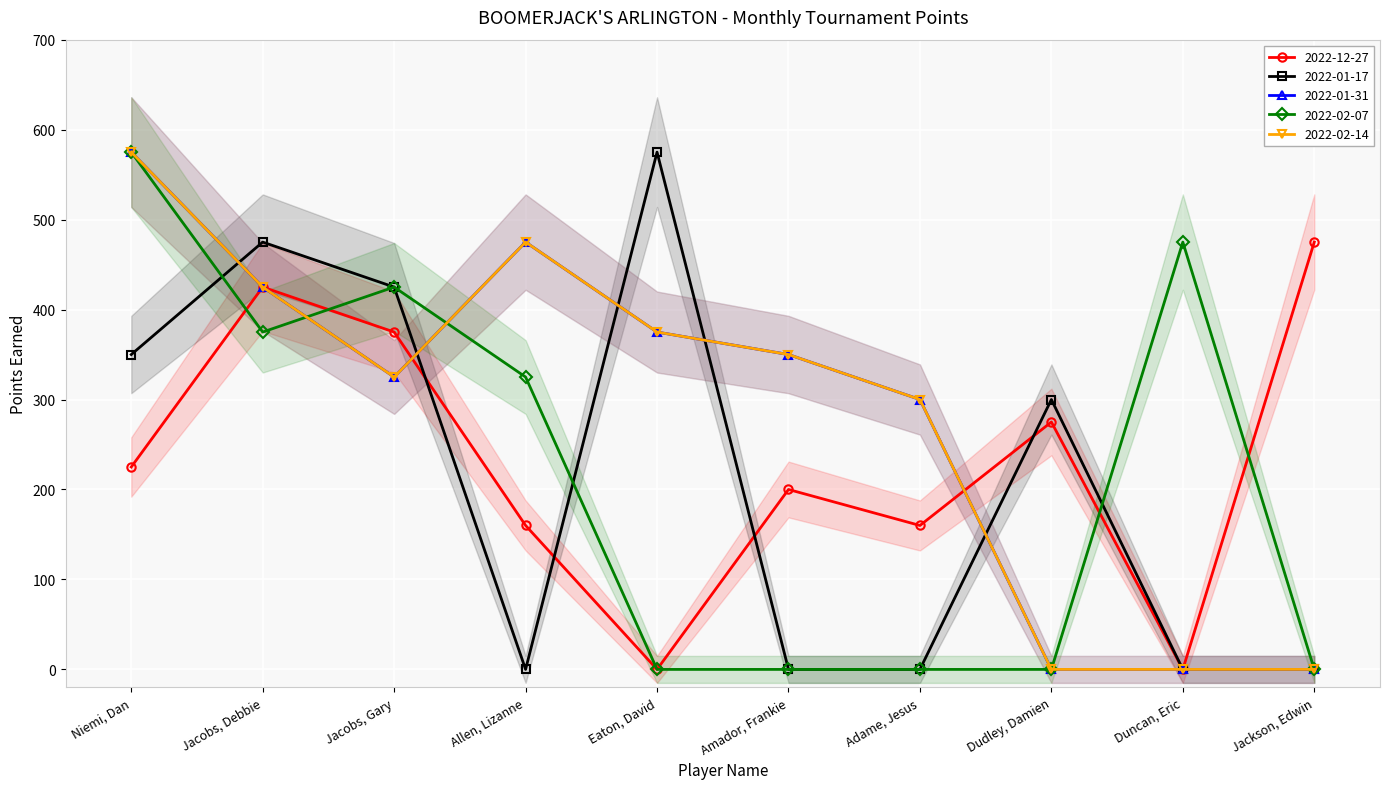

Where is the first local maximum for 2022-02-14?

Allen, Lizanne